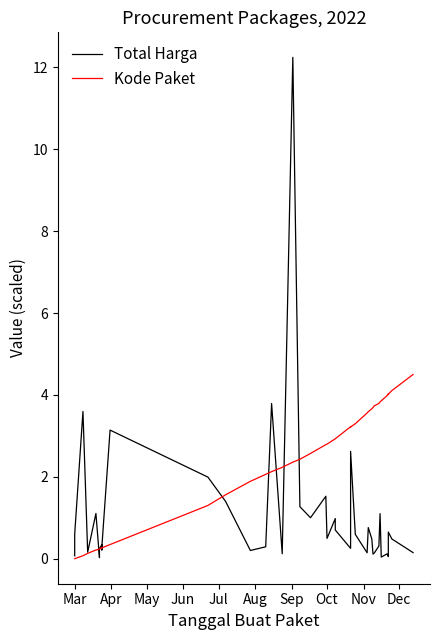

What is the average value of the Total Harga series?

1.1